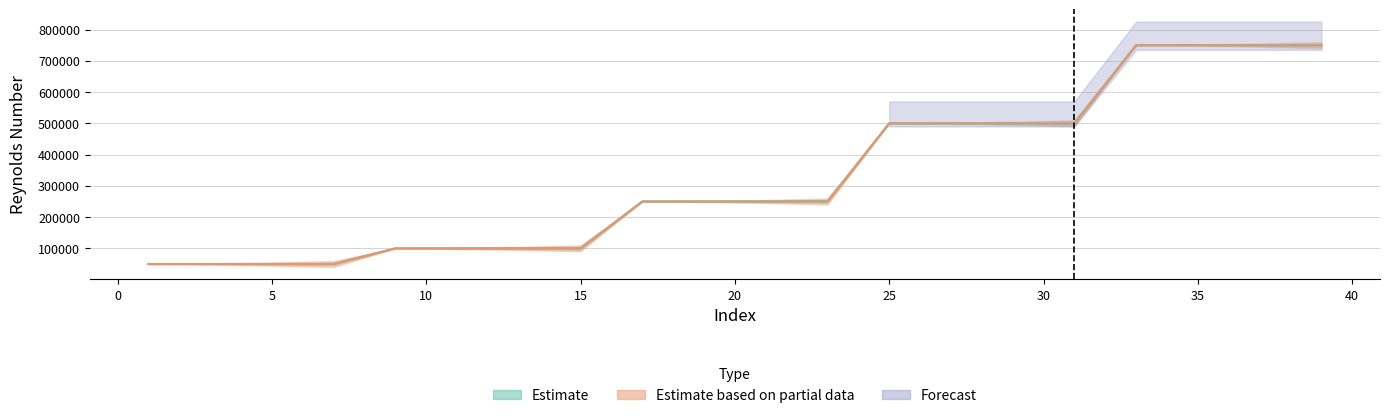

True or false: JavaFoil and XFOIL intersect in this chart.

False